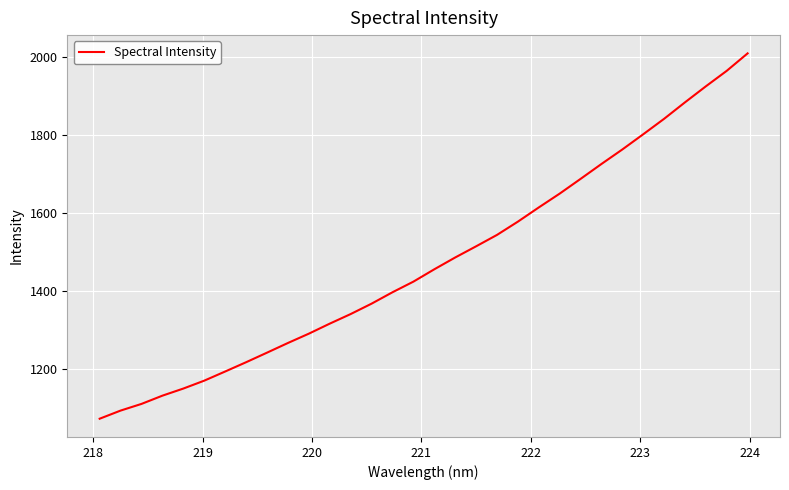

What is the minimum value shown in the chart?

1073.3